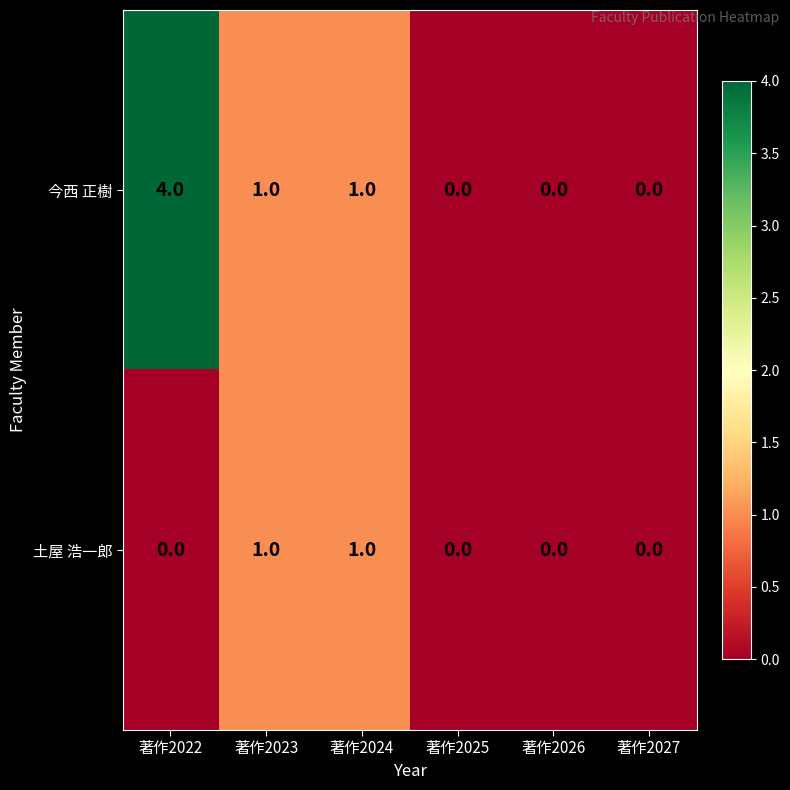

How many 土屋 浩一郎 values are between 0 and 1?

6